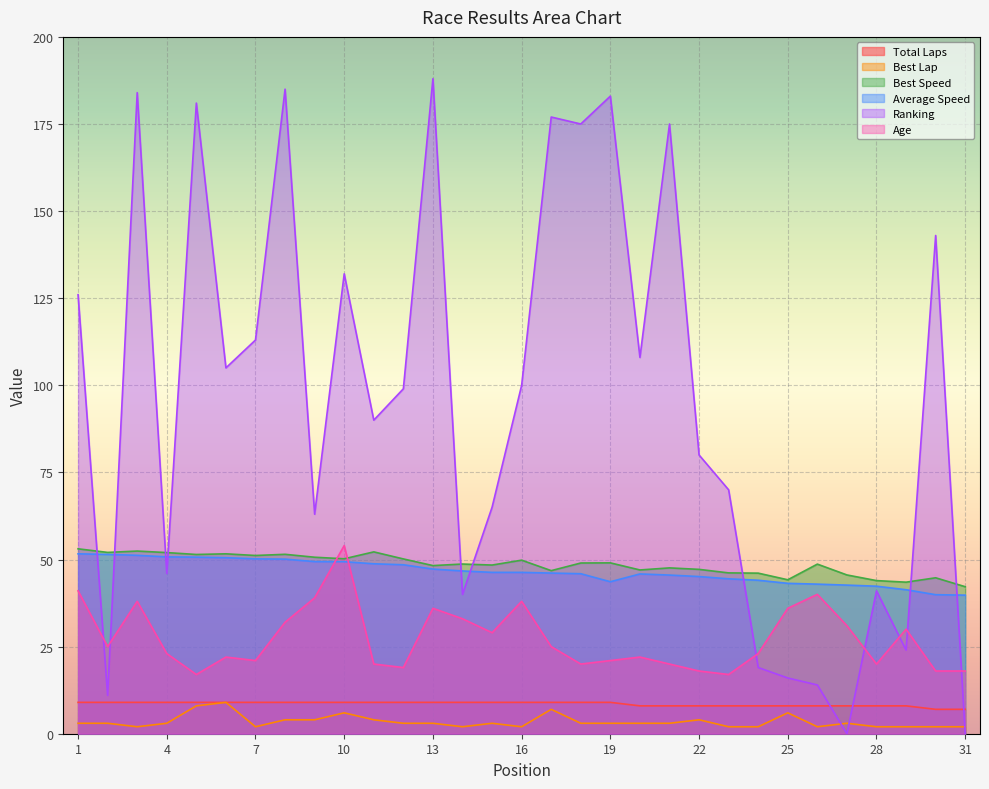

What is the difference between the highest and lowest values at 23?

68.0